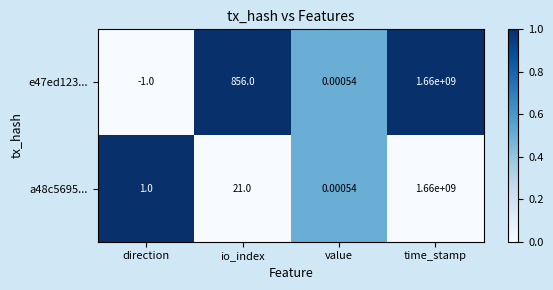

List the labels in order of a48c5695... value, largest first.

time_stamp, io_index, direction, value